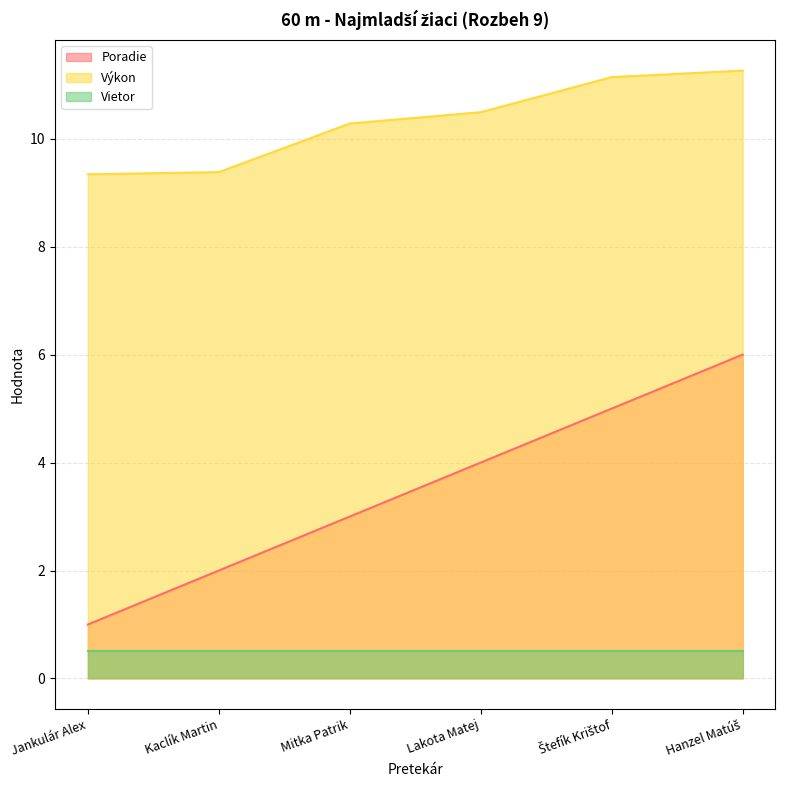

Where is Výkon nearest to the value 10?

Mitka Patrik